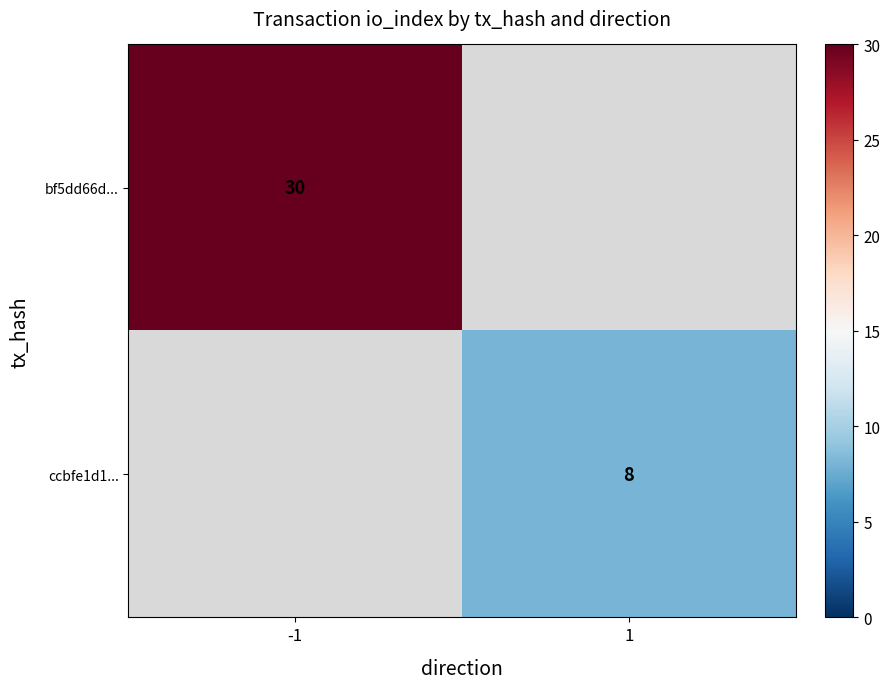

Is it true that bf5dd66d... equals 40 at -1?

False